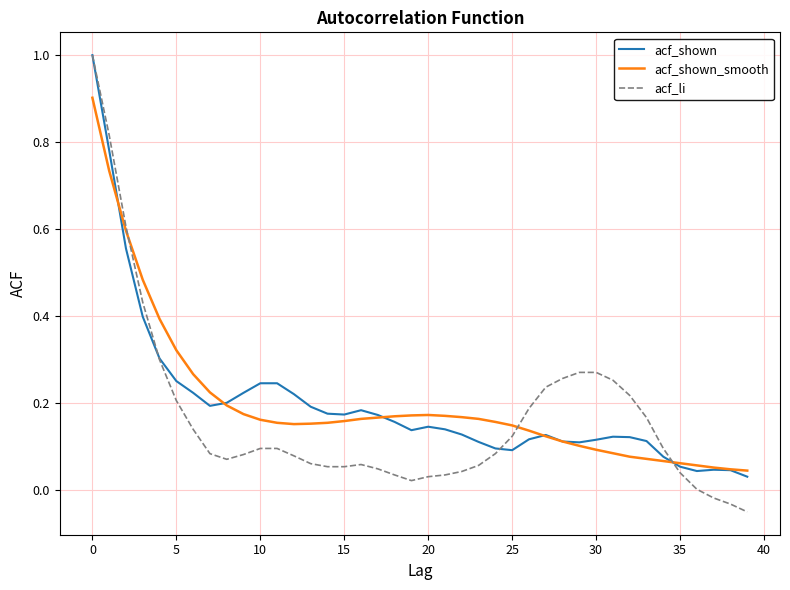

After their last crossing, which series has the higher values: acf_shown_smooth or acf_li?

acf_shown_smooth